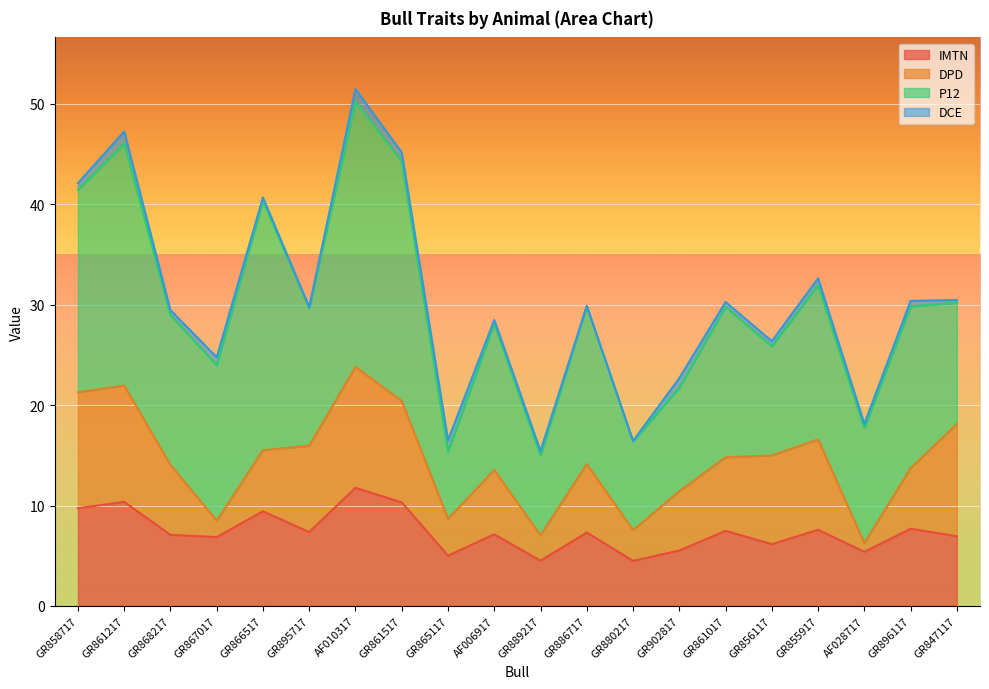

Reading left to right, transcribe all the data shown in this chart.

IMTN: 9.7	10.4	7.1	6.9	9.4	7.4	11.8	10.3	5.0	7.1	4.5	7.3	4.5	5.5	7.5	6.2	7.6	5.4	7.7	6.9
DPD: 11.5	11.6	7.0	1.6	6.1	8.6	12.0	10.1	3.7	6.4	2.5	6.8	3.1	5.9	7.3	8.8	9.0	0.9	6.0	11.2
P12: 20.1	24.1	14.9	15.5	24.8	13.7	26.4	23.9	6.7	14.6	8.0	15.7	8.8	10.3	15.0	10.9	15.4	11.4	16.1	12.1
DCE: 0.7	1.2	0.5	0.8	0.3	0.1	1.3	0.9	1.1	0.4	0.4	0.0	0.1	0.9	0.5	0.5	0.7	0.4	0.5	0.3